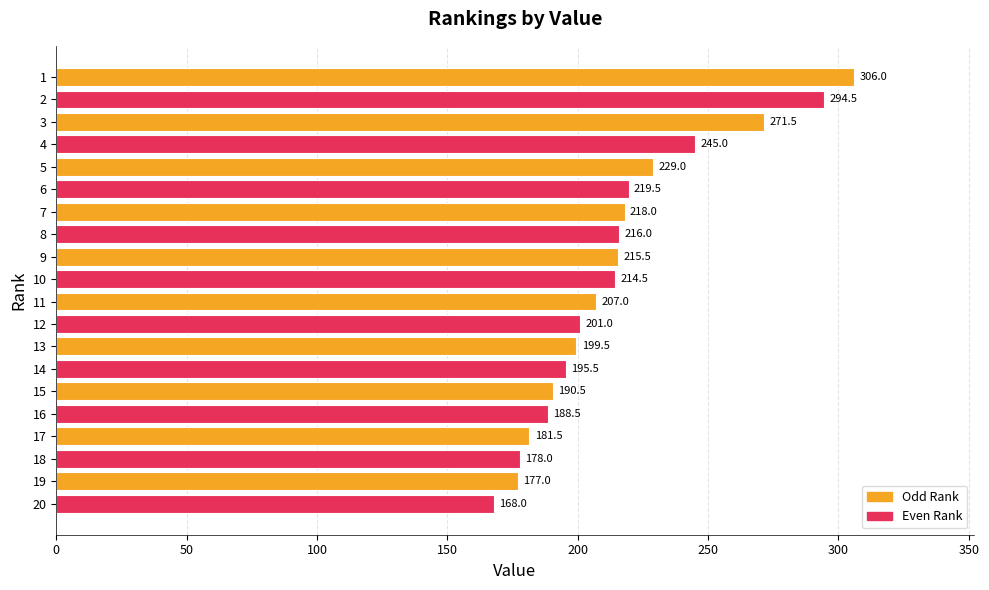

What is the ratio of the value at 11 to the value at 13?

1.0